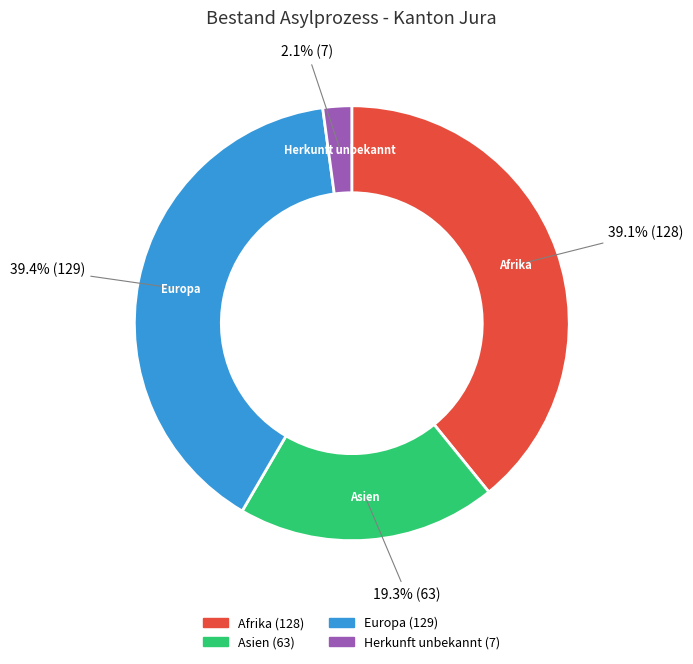

Is there a majority slice in this chart?

No